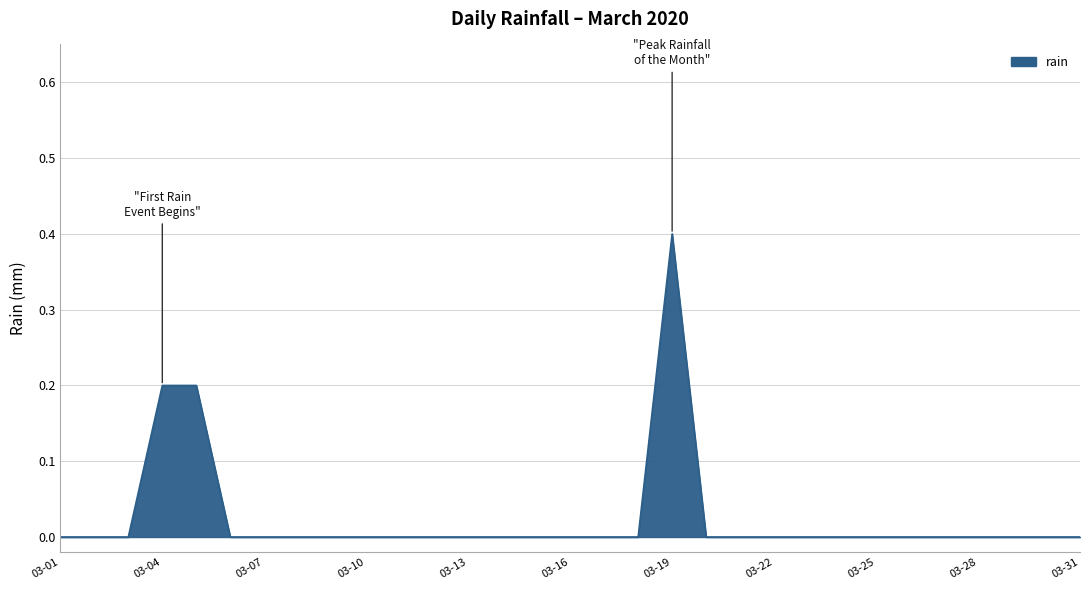

What is the difference between the maximum and minimum values?

0.4